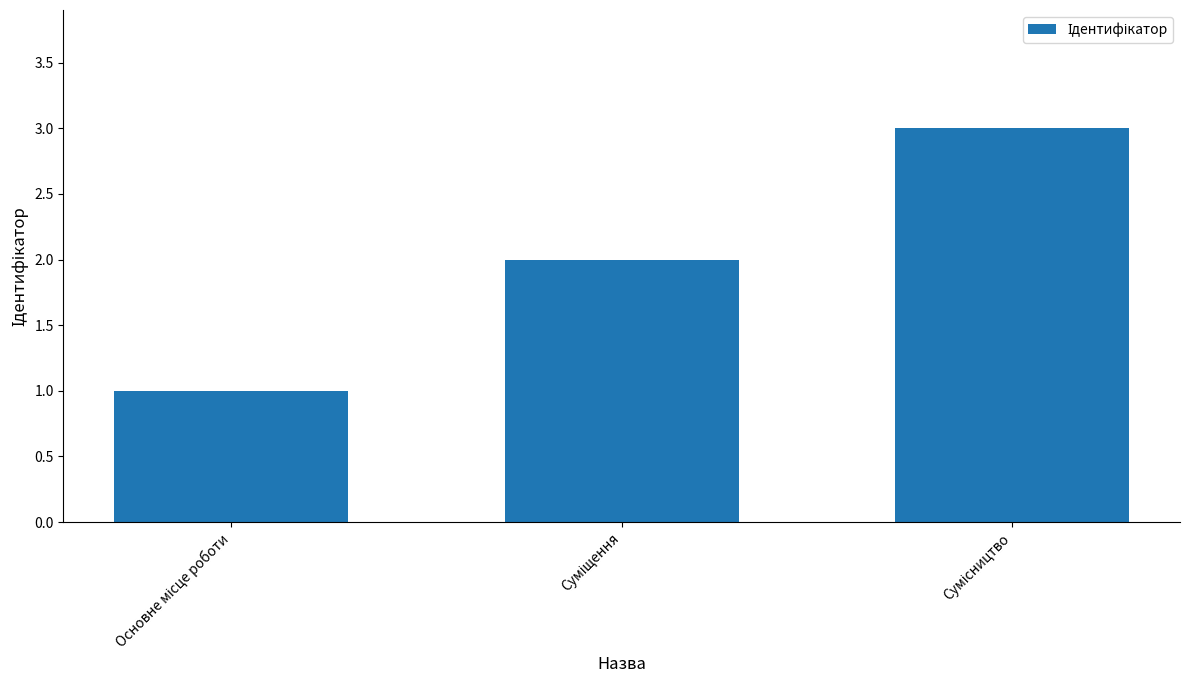

What is the greatest value displayed?

3